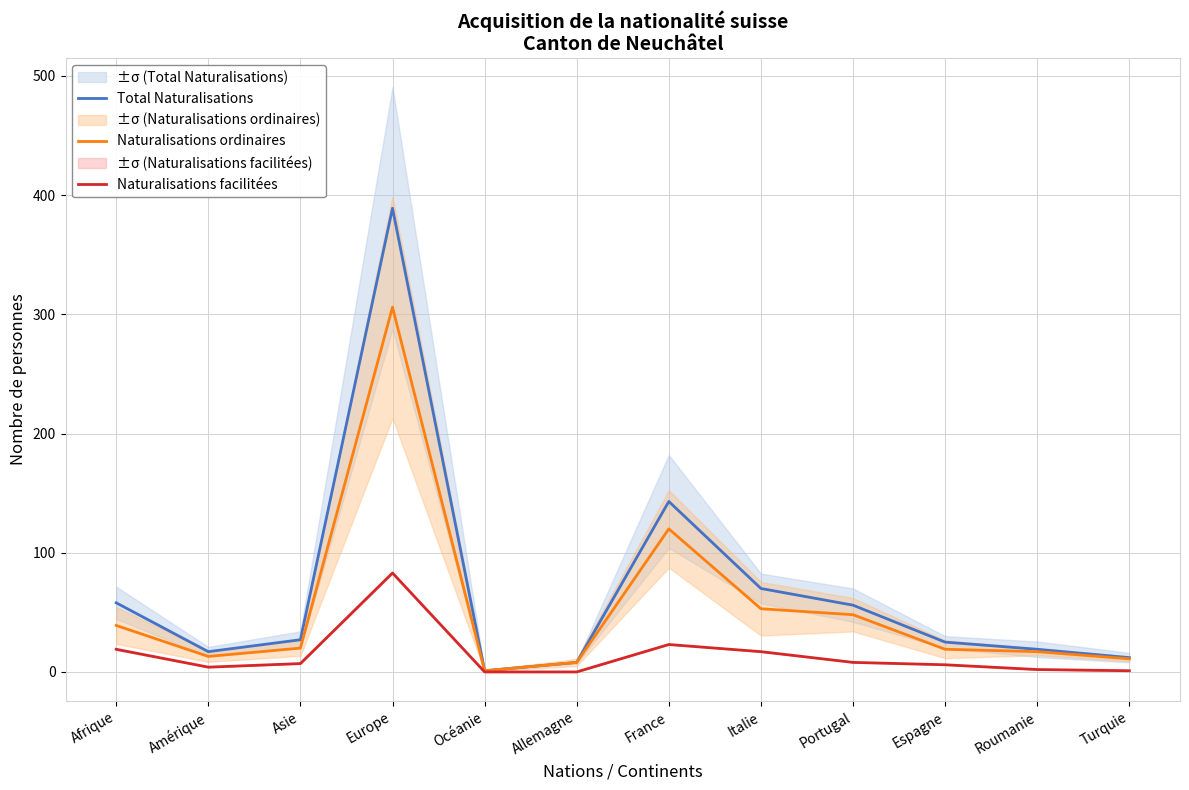

What is the label of the 2nd point from the right?

Roumanie